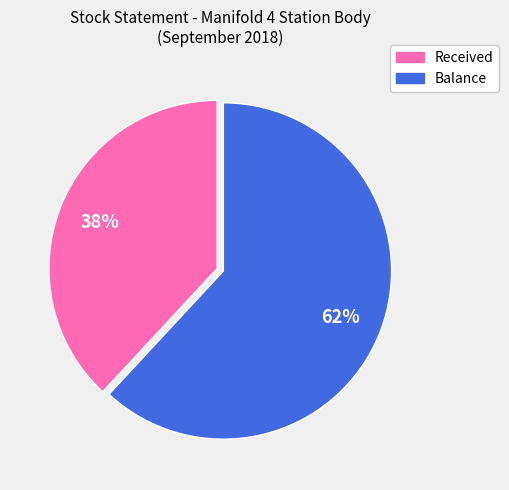

Is there a majority slice in this chart?

Yes